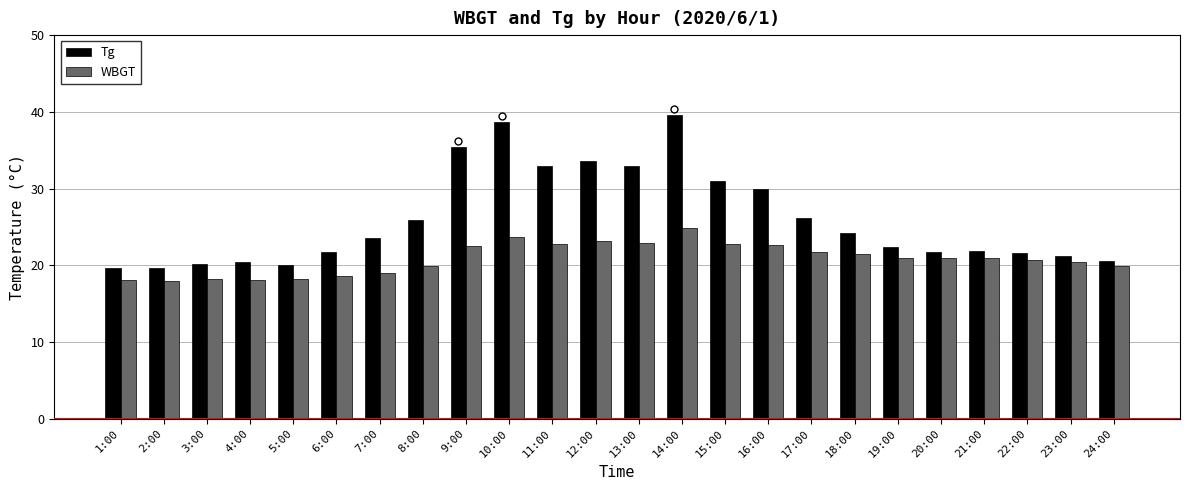

What is the difference between the WBGT values at 18:00 and 22:00?

0.8